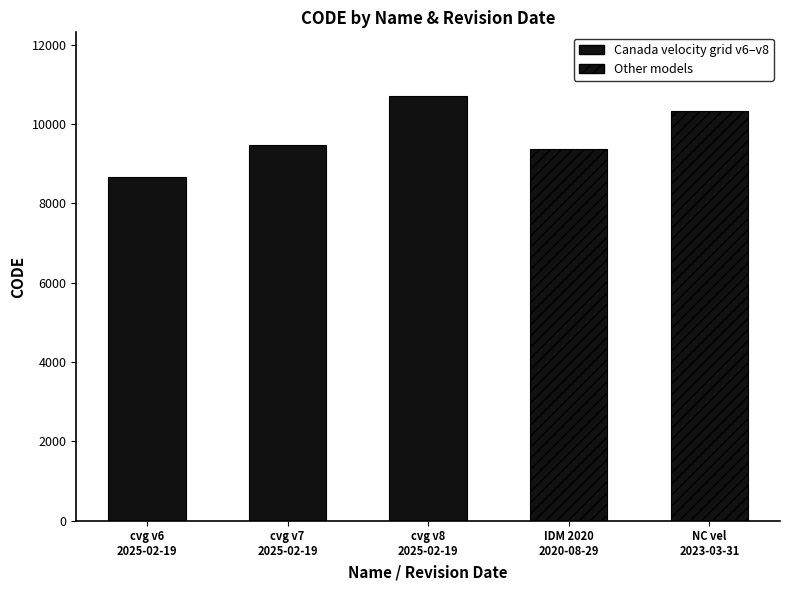

Where does the data first go above 9483?

February 19, 2025